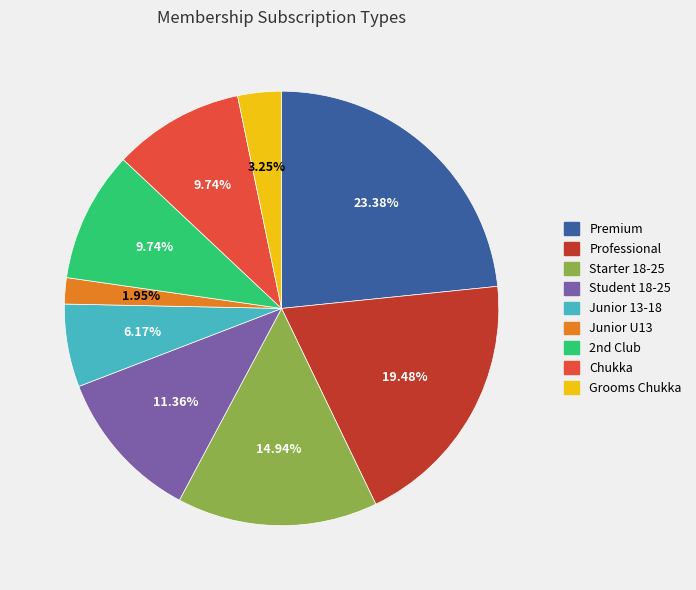

To the nearest percent, what is the combined percentage of Grooms Chukka and Student 18-25?

15%